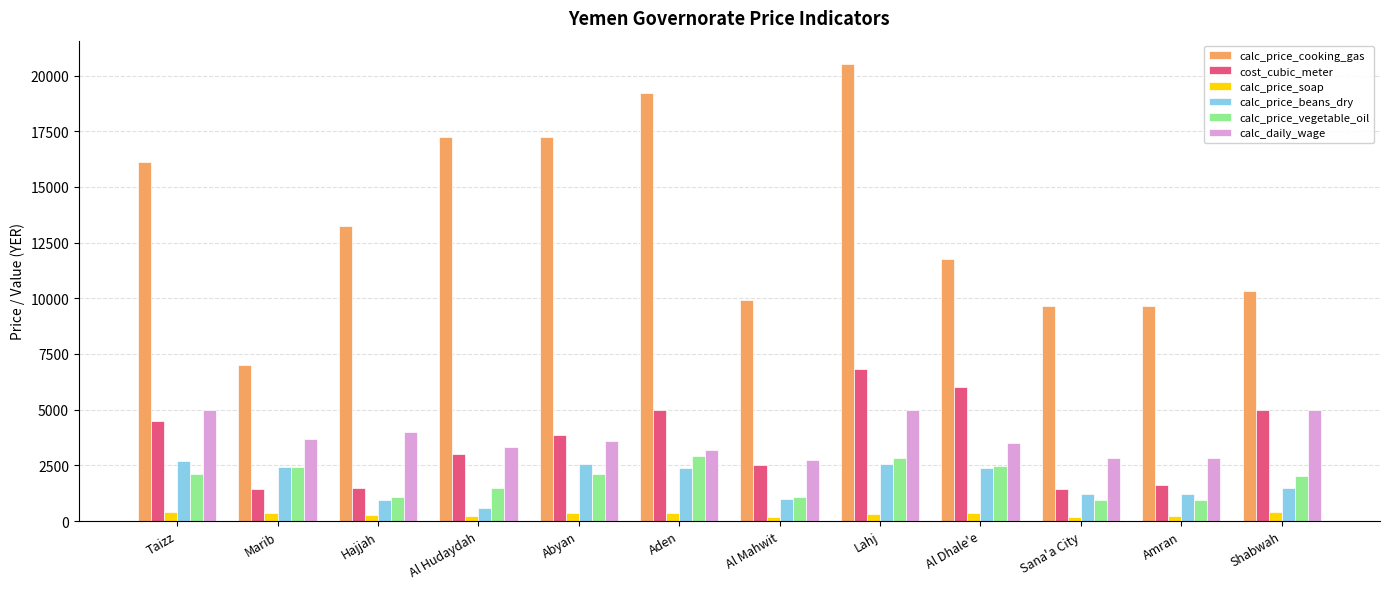

What is the difference between the second highest and second lowest values in the calc_price_vegetable_oil series?

1900